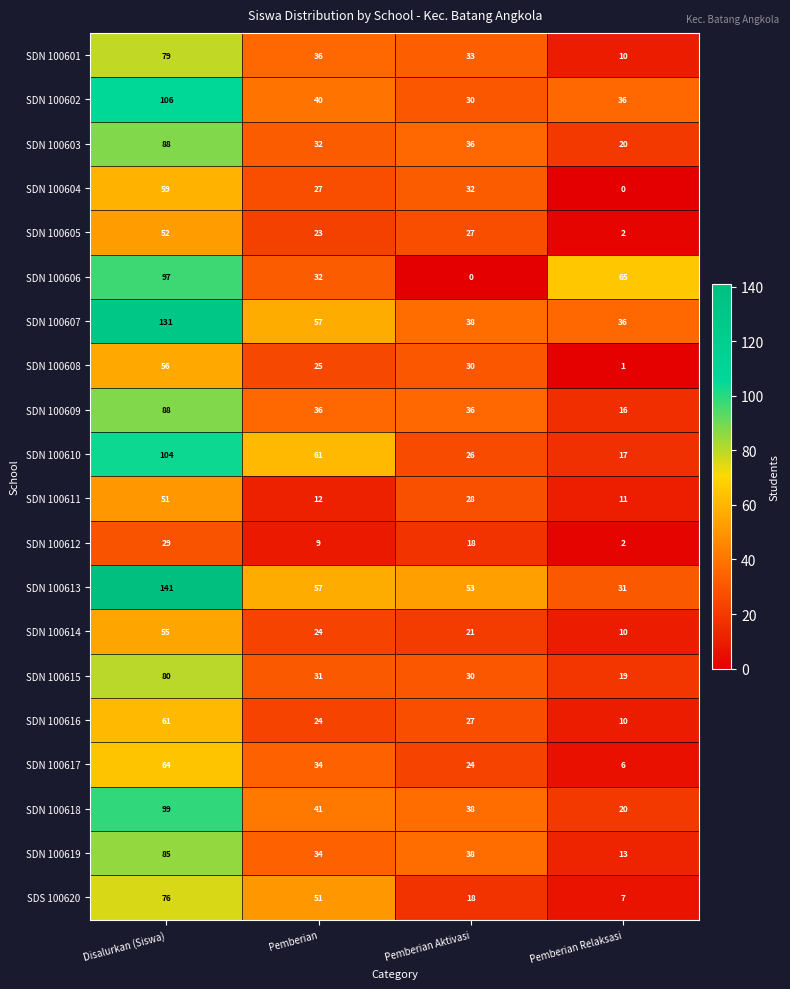

True or false: SDN 100608 has a value of 25 at Pemberian.

True